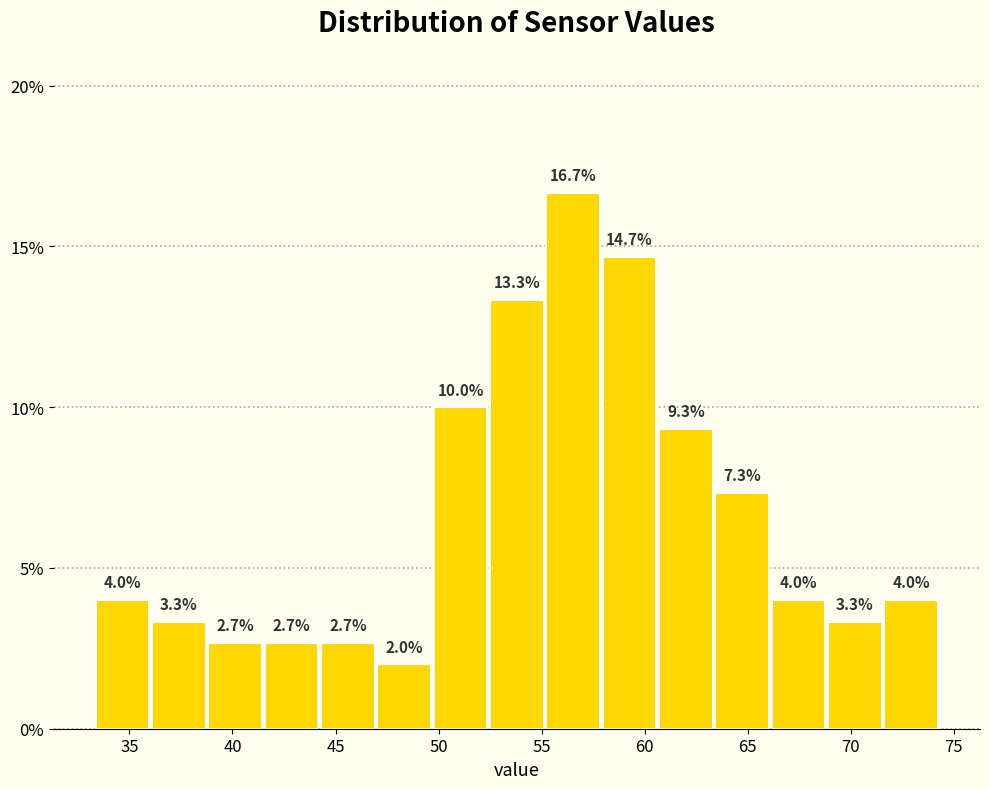

Reading left to right, list every bar in this chart as the range it spans on the x-axis followed by its height. The bar edges are not printed on the chart, so give them approximately, as read against the axis.

33.5 to 36.0: 4.0
36.0 to 39.0: 3.3
39.0 to 41.5: 2.7
41.5 to 44.0: 2.7
44.0 to 47.0: 2.7
47.0 to 49.5: 2.0
49.5 to 52.5: 10.0
52.5 to 55.0: 13.3
55.0 to 58.0: 16.7
58.0 to 60.5: 14.7
60.5 to 63.5: 9.3
63.5 to 66.0: 7.3
66.0 to 69.0: 4.0
69.0 to 71.5: 3.3
71.5 to 74.5: 4.0